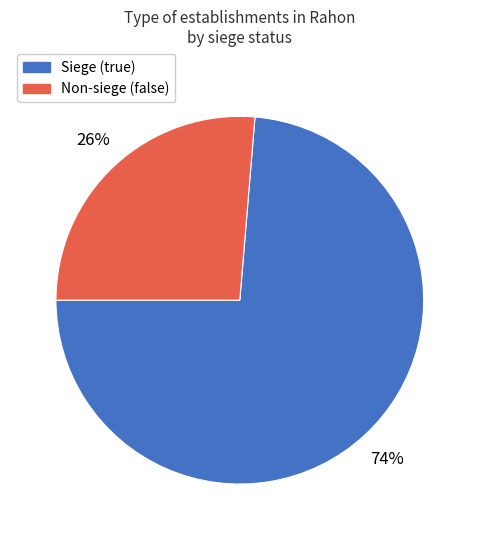

Is there a majority slice in this chart?

Yes